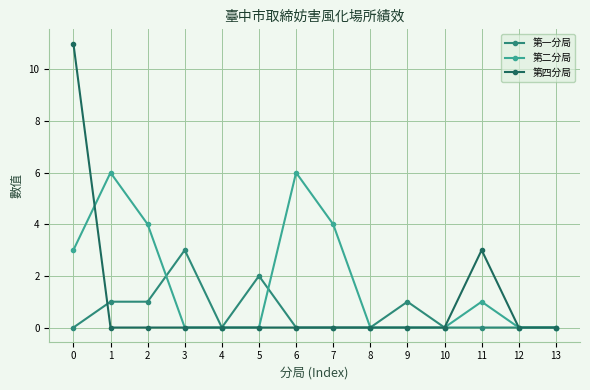

Rank the series by their maximum value, from lowest to highest.

第一分局, 第二分局, 第四分局